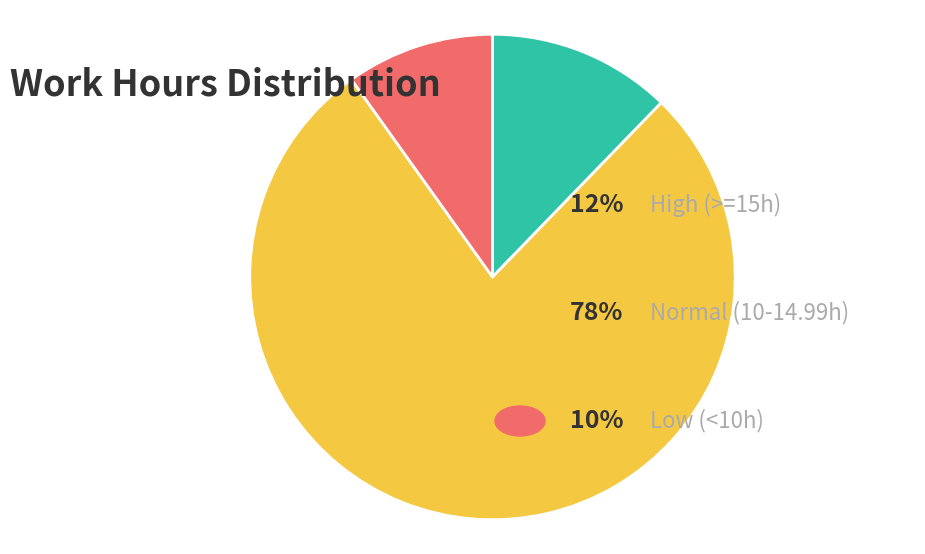

Is there a majority slice in this chart?

Yes